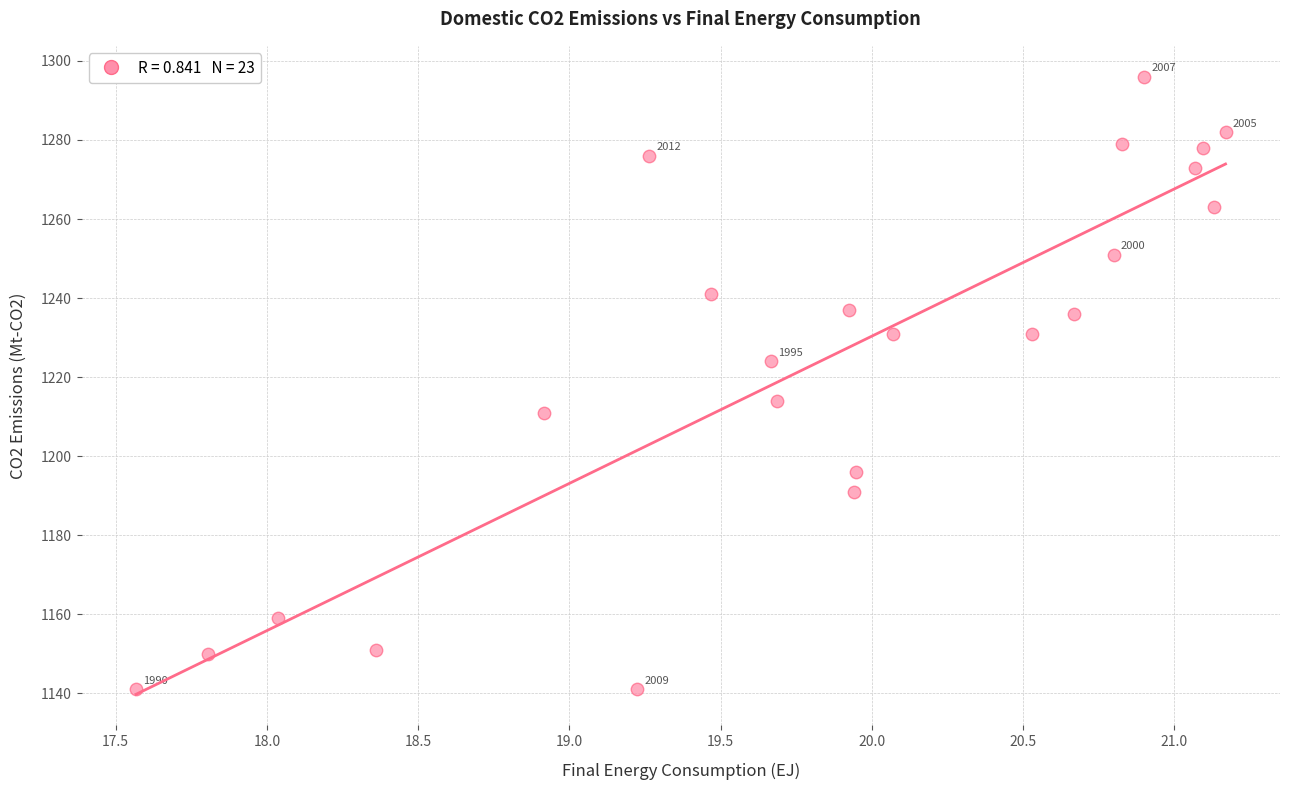

What Y value in the scatter plot is closest to 1218?

1214